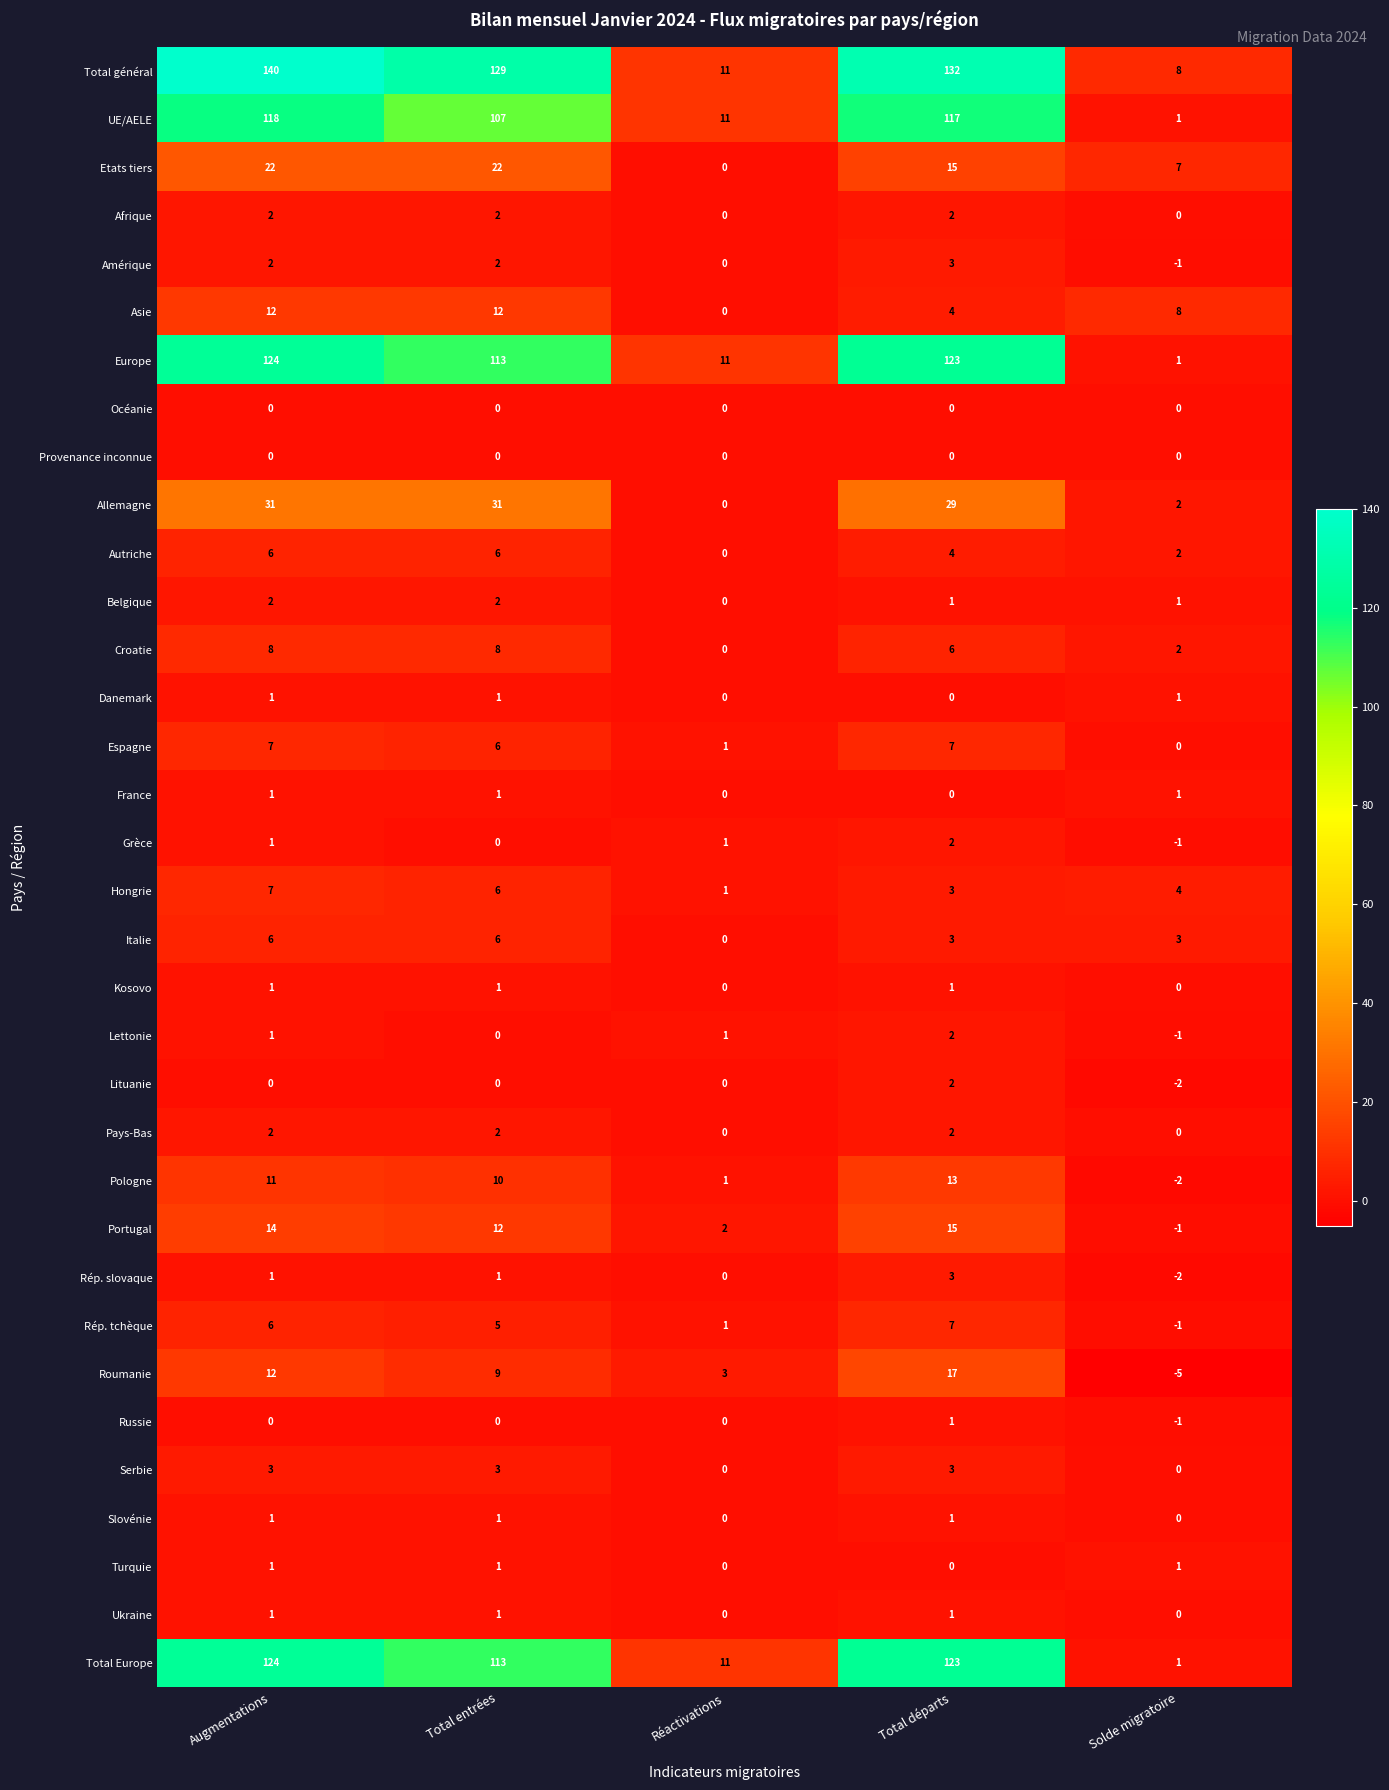

What is the average value of the Total Europe series?

74